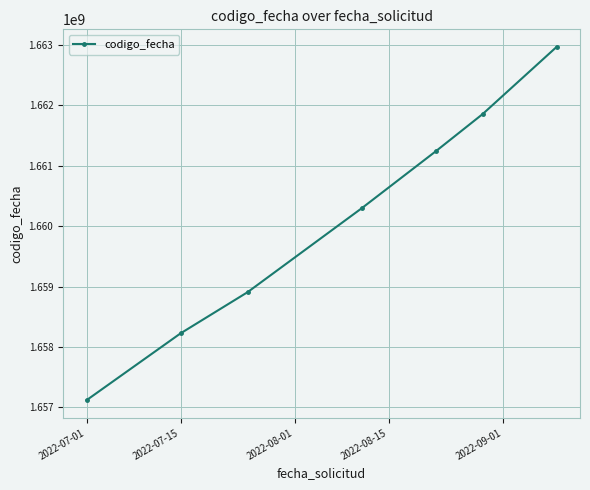

Does the chart have visible grid lines?

Yes